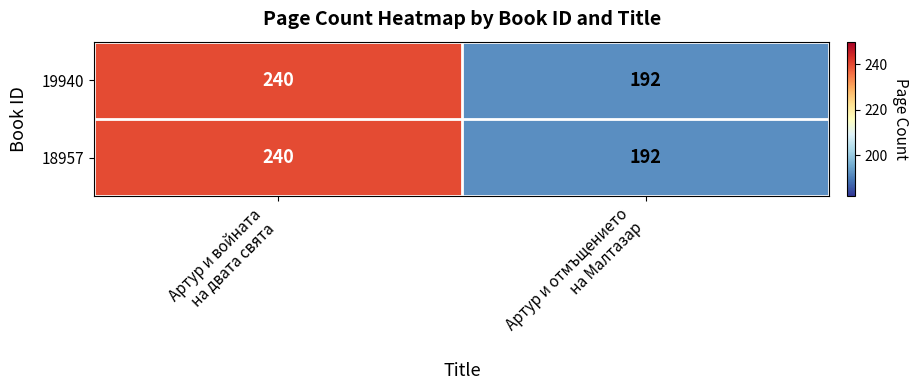

What is the average value of the 19940 series?

216